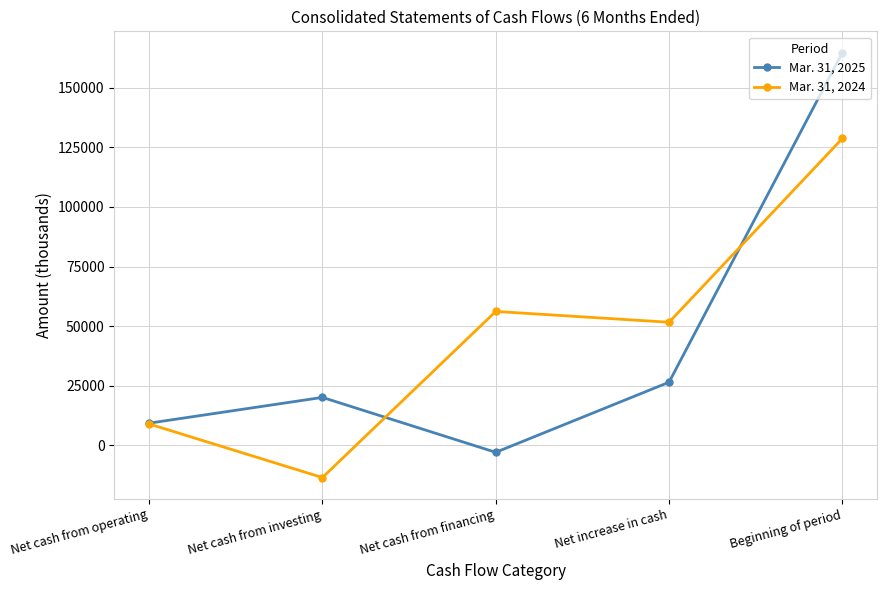

Which series ends up on top after the final intersection of Mar. 31, 2024 and Mar. 31, 2025?

Mar. 31, 2025